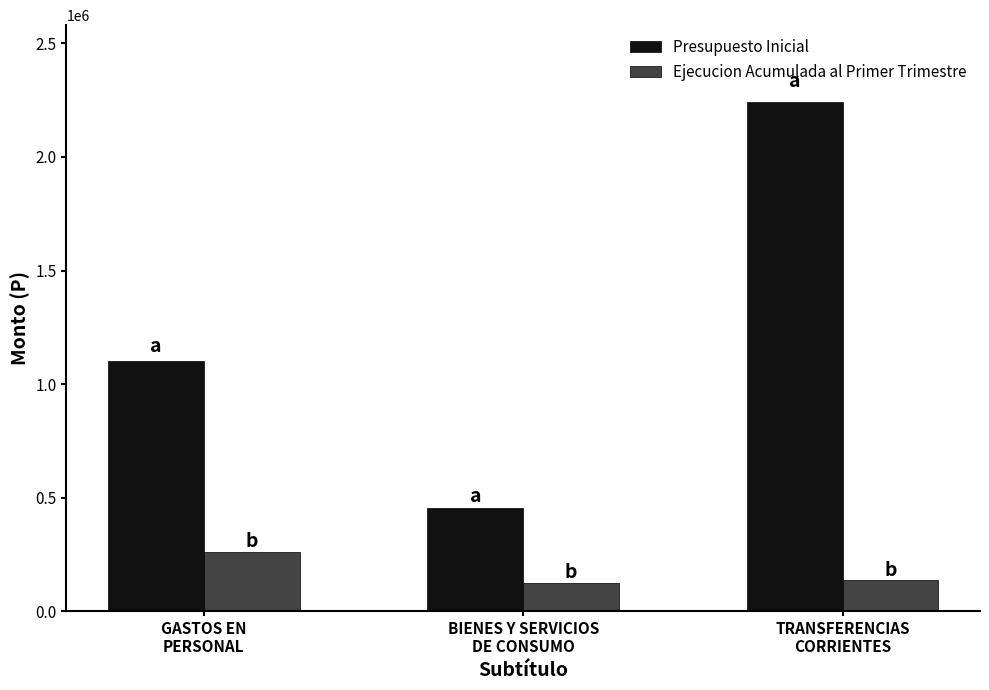

List the series in order of their peak value, highest first.

Presupuesto Inicial, Ejecucion Acumulada al Primer Trimestre